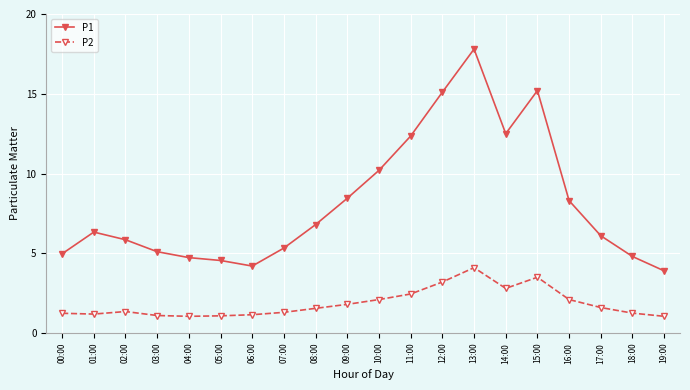

Between 01:00 and 08:00, which series saw the biggest shift?

P1